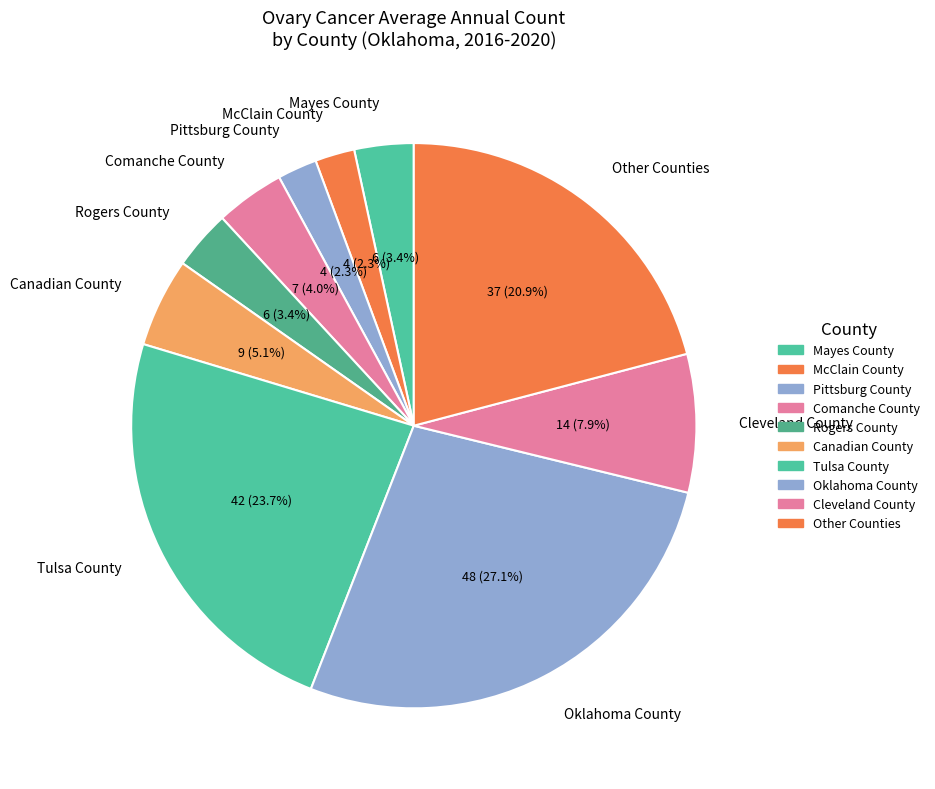

Combined, do McClain County and Mayes County account for over 50%?

No